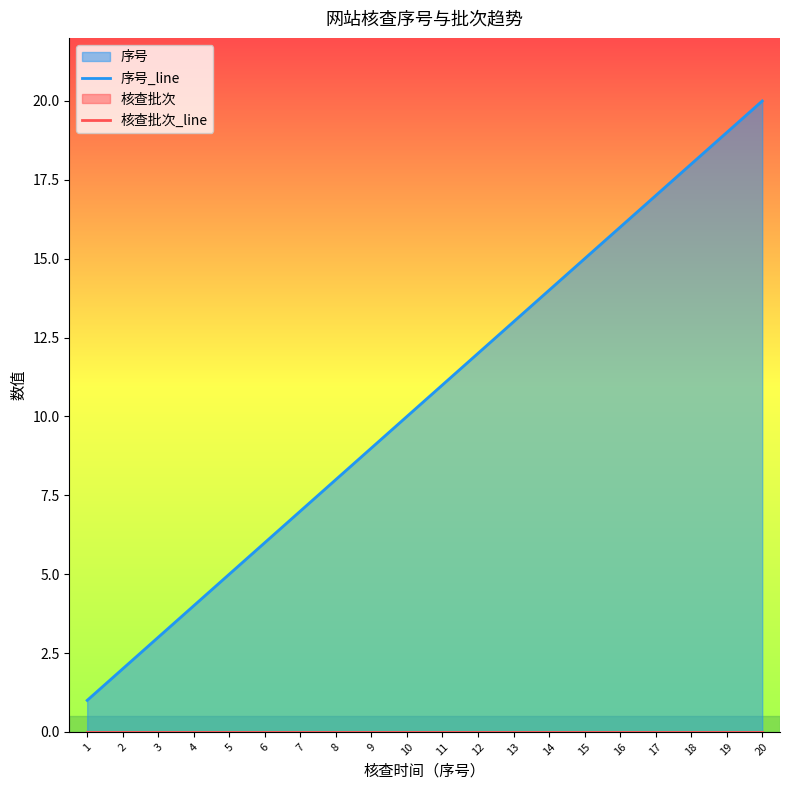

How many values in the 序号_line series are below 11?

10